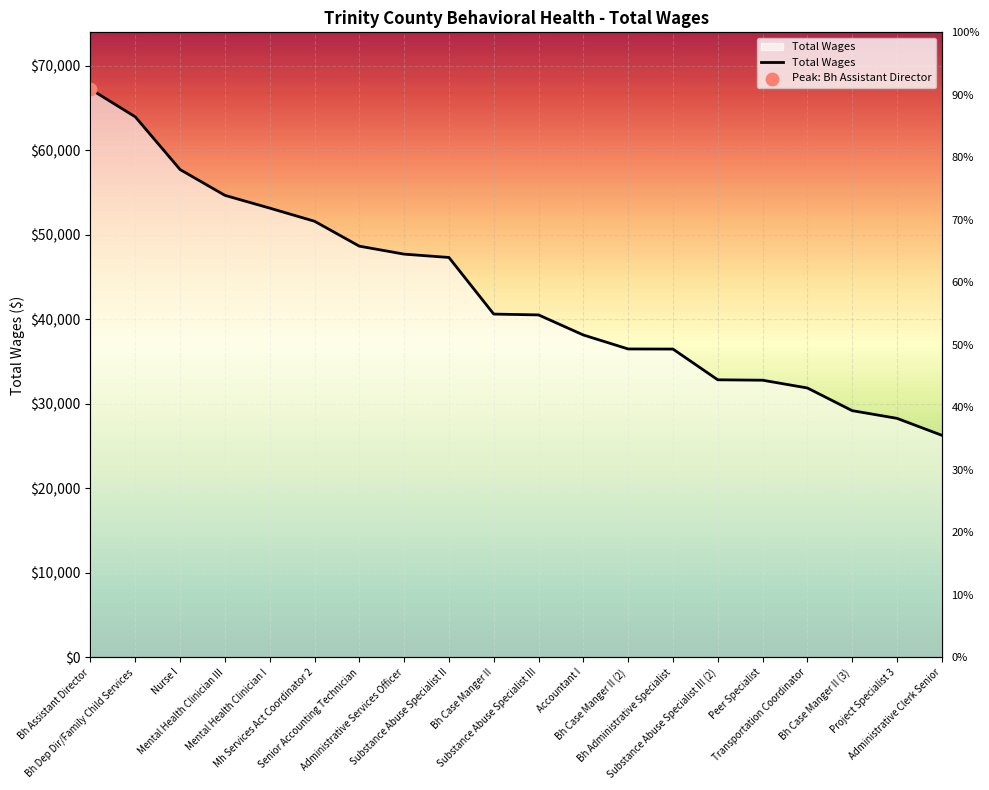

What is the change in value from Mental Health Clinician I to Accountant I?

-15008